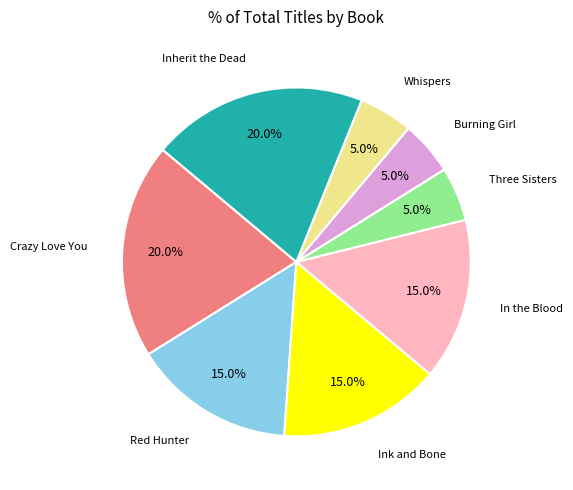

To the nearest percent, what portion does Burning Girl represent?

5%